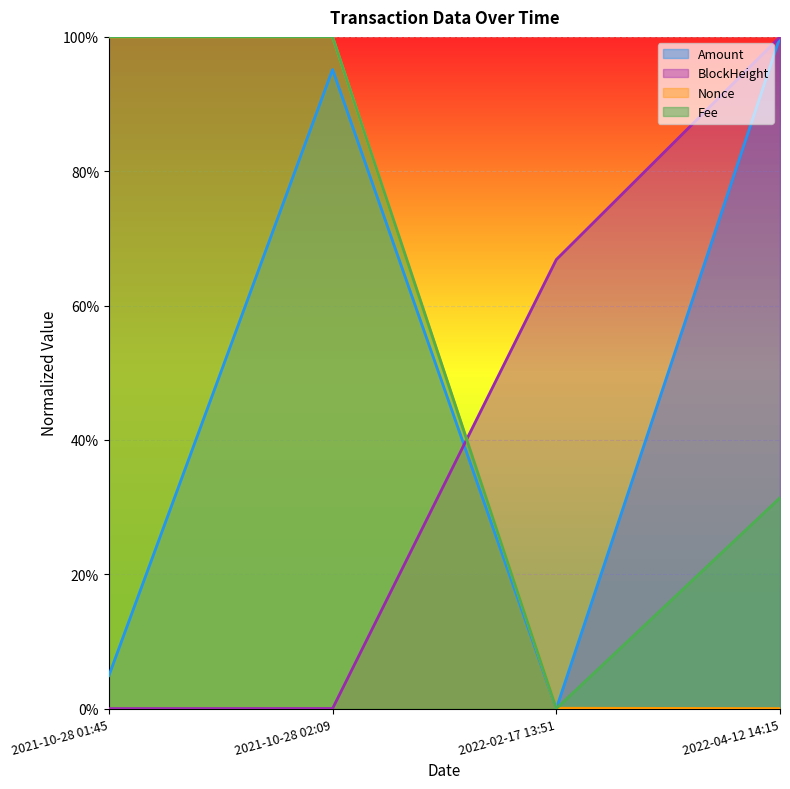

Reading left to right, transcribe all the data shown in this chart.

Amount: 0.0	1.0	0.0	1.0
BlockHeight: 0.0	0.0	0.7	1.0
Nonce: 1.0	1.0	0.0	0.0
Fee: 1.0	1.0	0.0	0.3